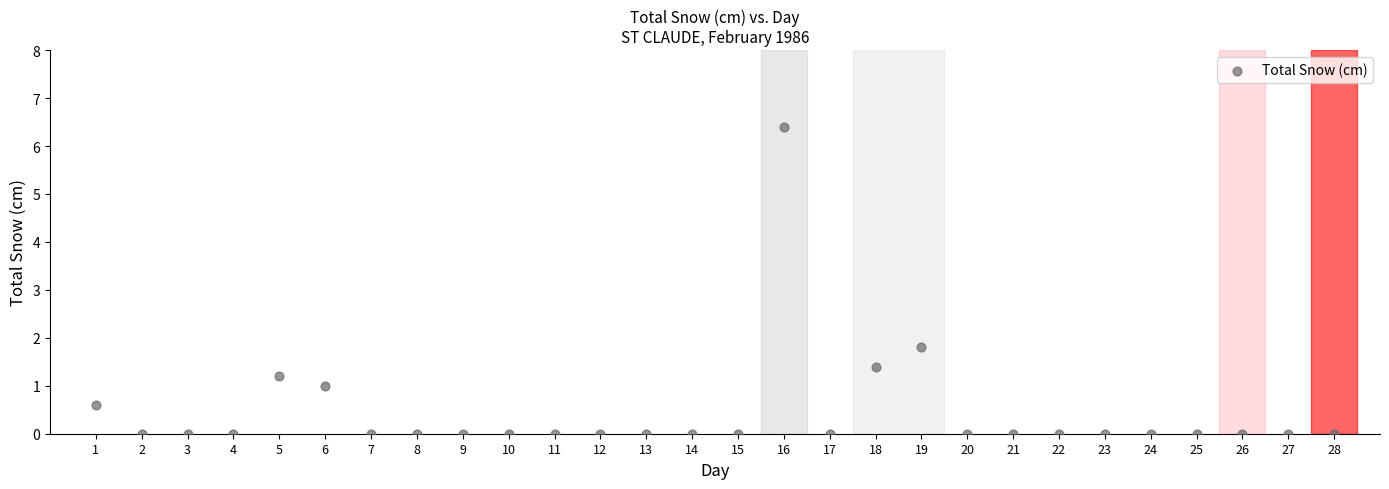

What Y value in the scatter plot is closest to 3?

1.8